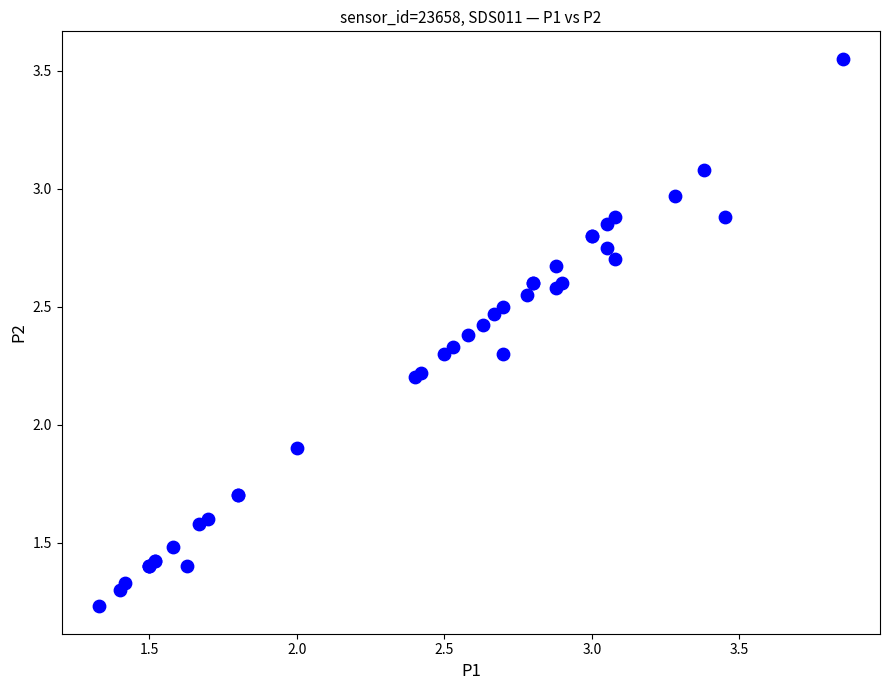

What Y value in the scatter plot is closest to 2?

1.9